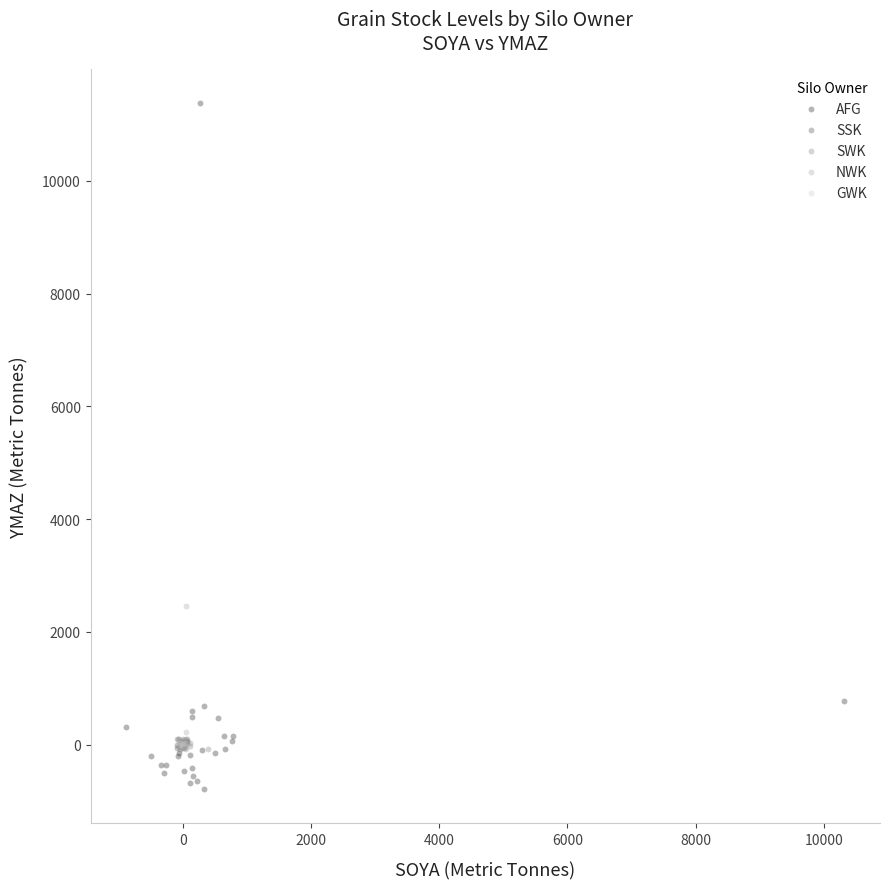

Which series reaches the maximum Y coordinate?

AFG